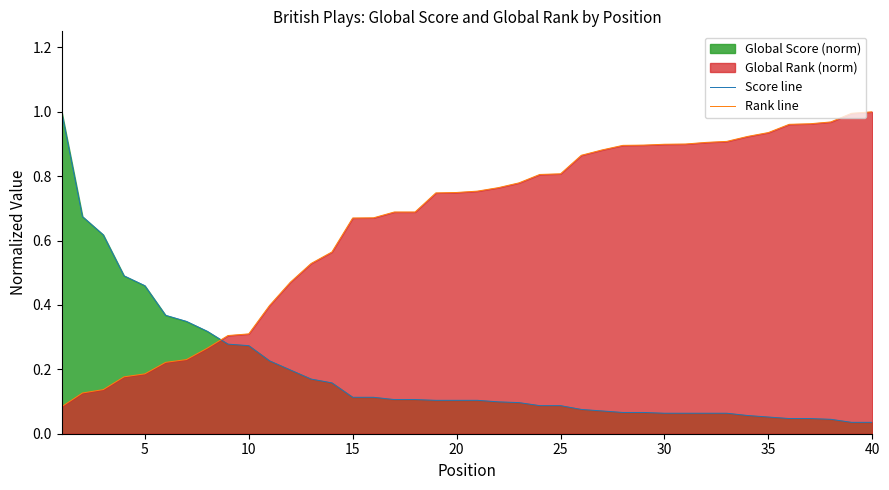

How many times do Score line and Rank line cross each other?

1